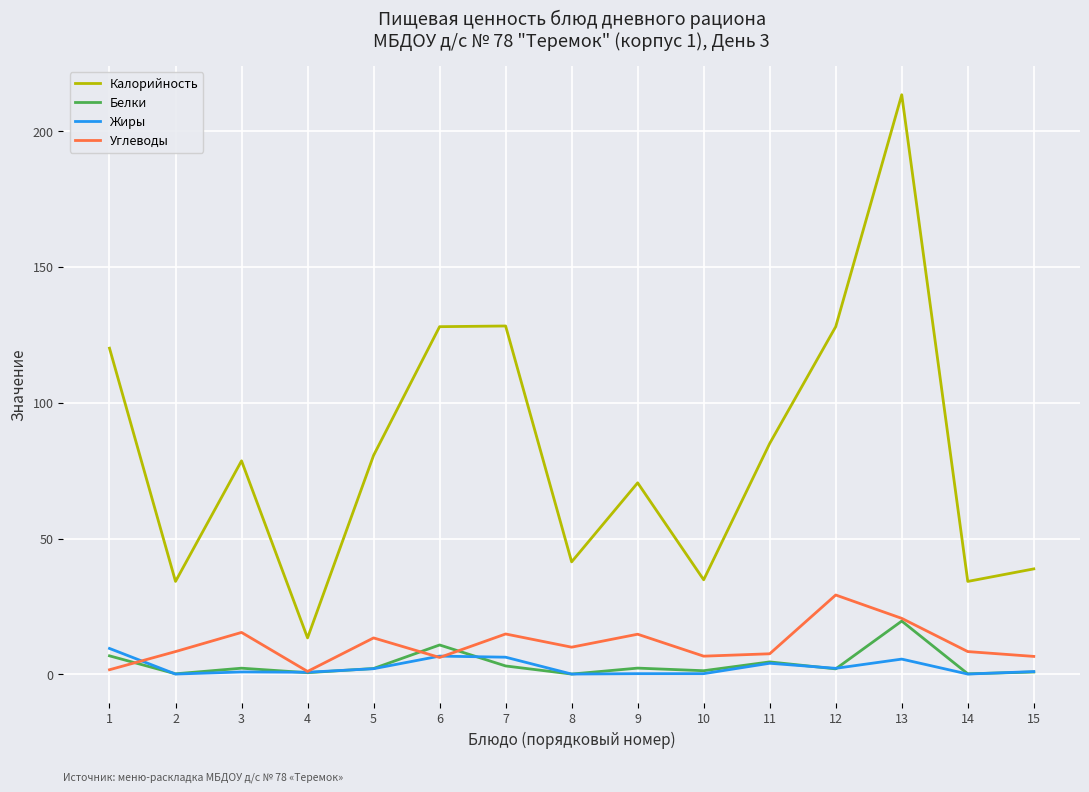

Rank the series by their maximum value, from lowest to highest.

Жиры, Белки, Углеводы, Калорийность